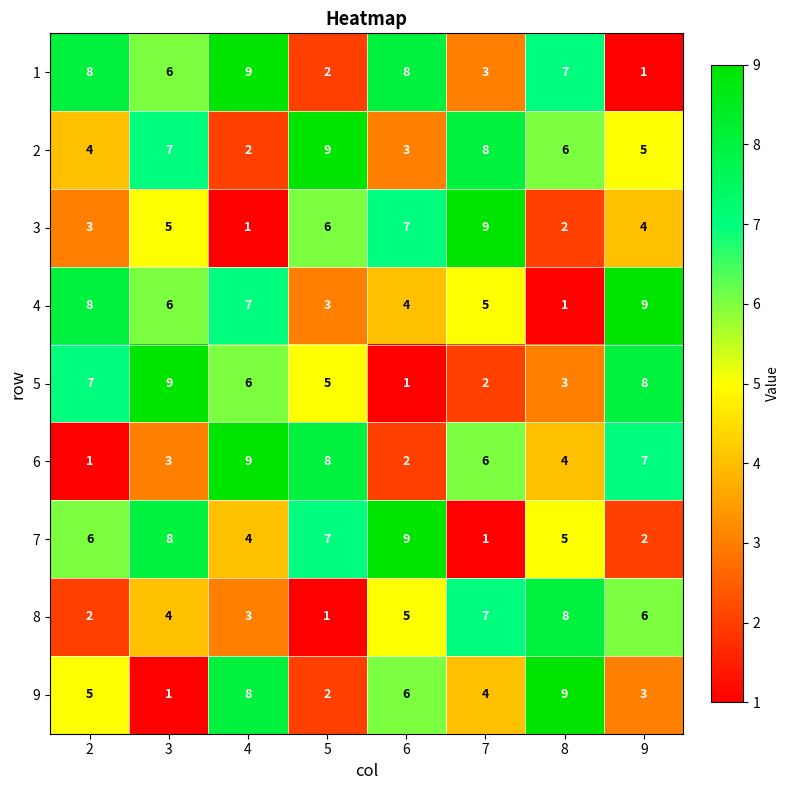

Is it true that 5 equals 3 at 7?

False